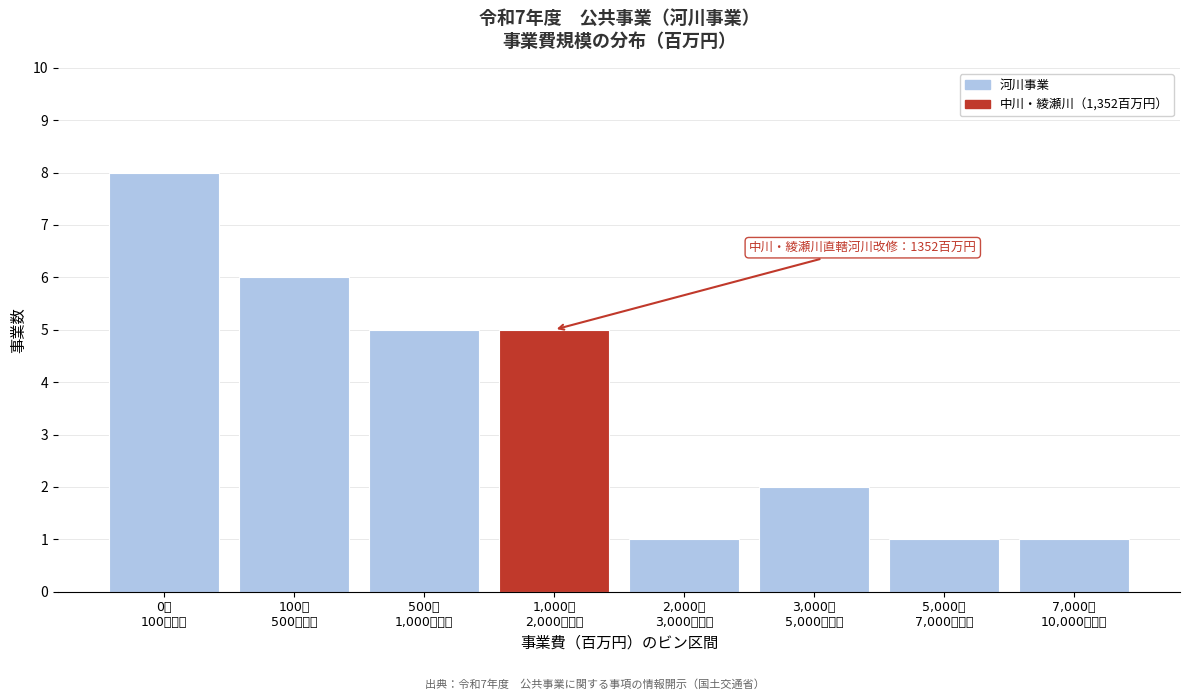

Reading right to left, what are all the values shown in this chart?

1	1	2	1	5	5	6	8